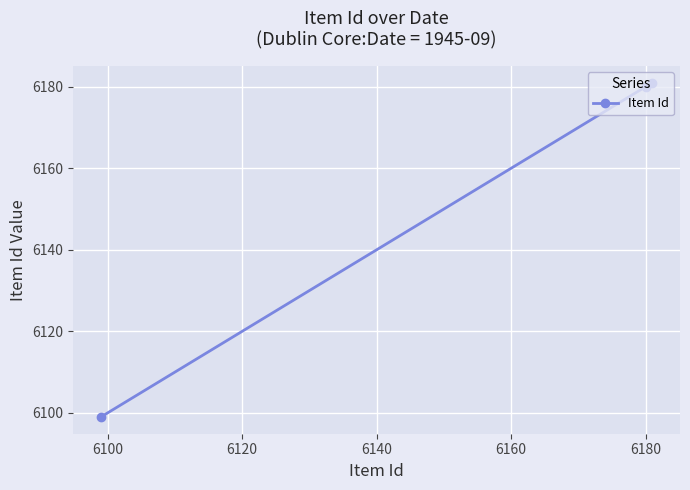

What is the difference between the maximum and minimum values?

82